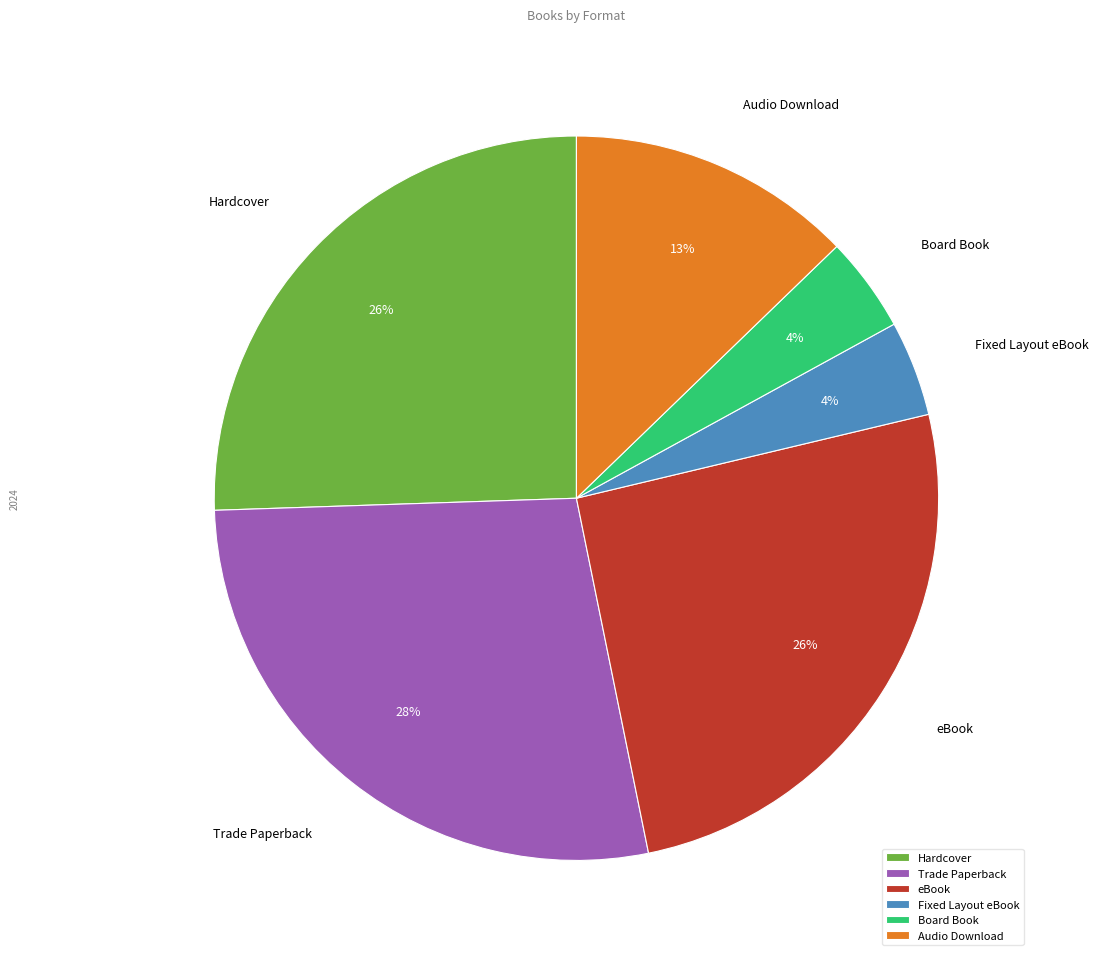

To the nearest percent, what percentage of the pie is Trade Paperback?

28%